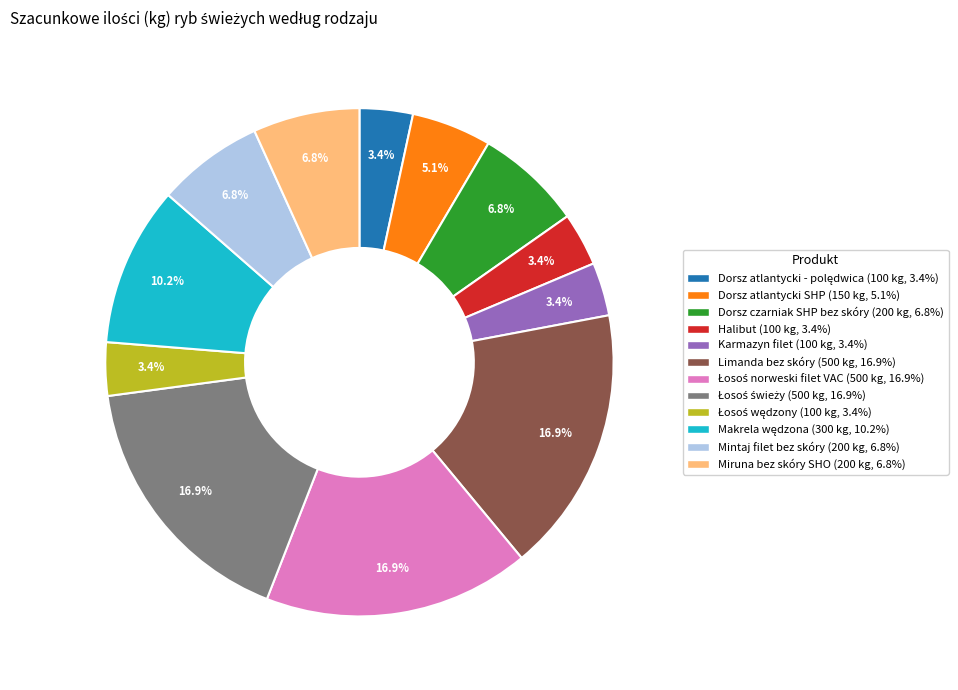

The Miruna bez skóry SHO slice represents 1% of the pie. True or false?

False